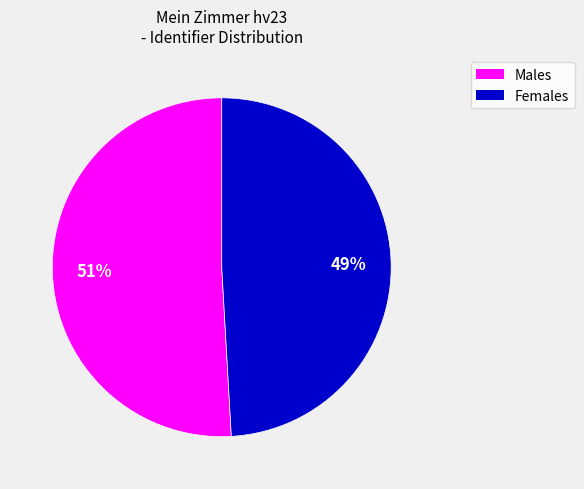

What is the smallest slice in the pie chart?

Females